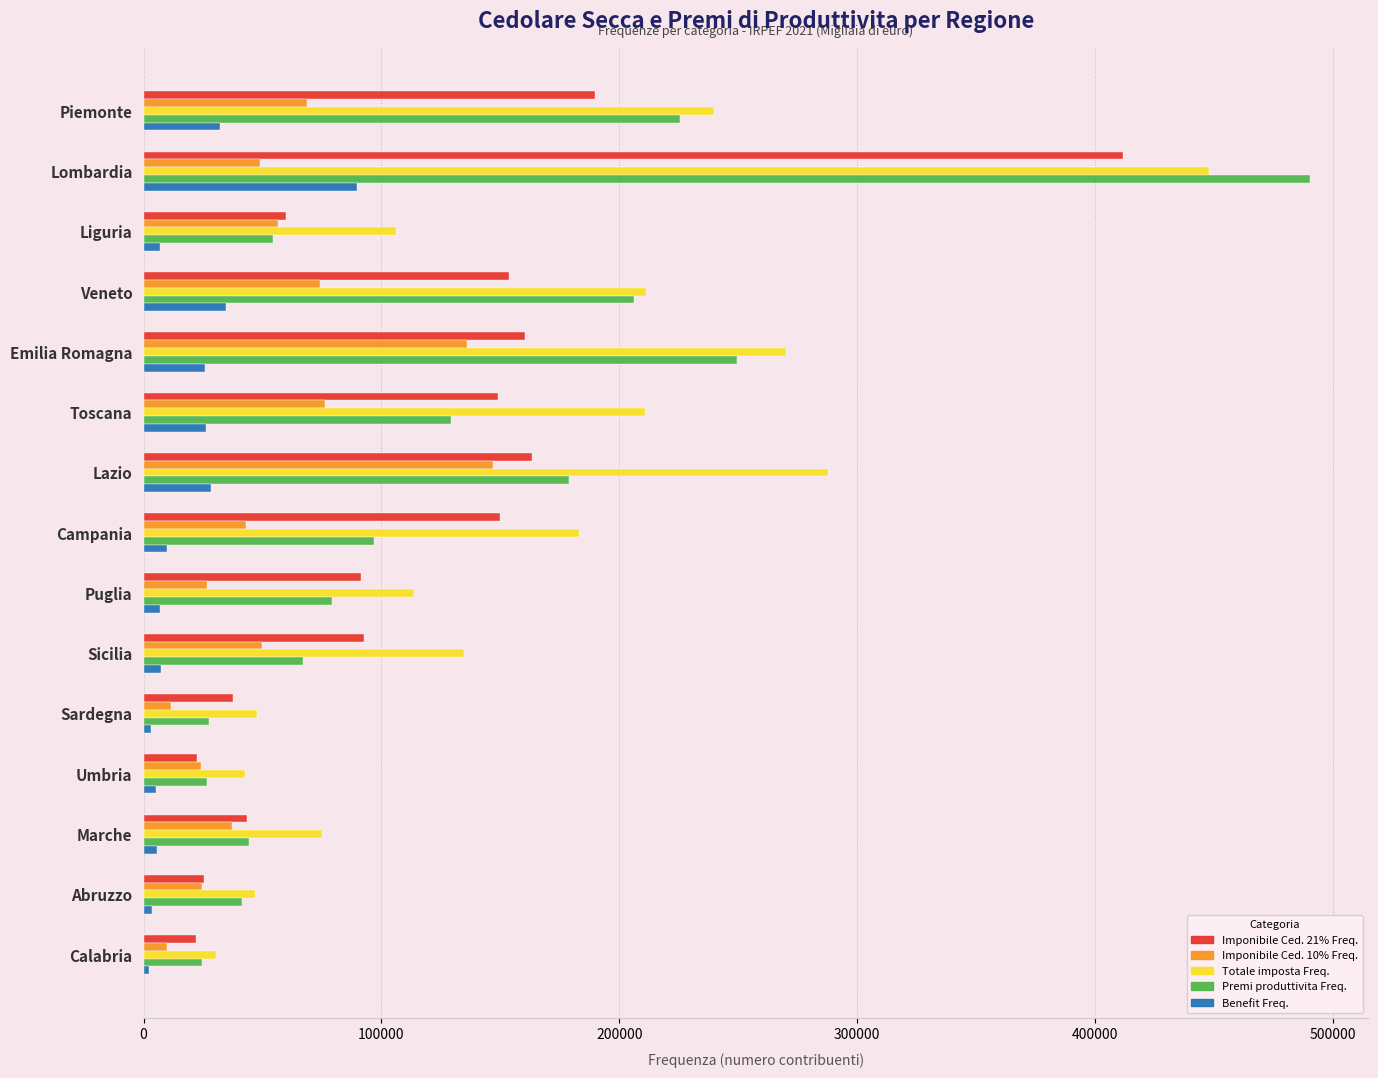

Rank the series by their maximum value, from lowest to highest.

Benefit Freq., Imponibile Ced. 10% Freq., Imponibile Ced. 21% Freq., Totale imposta Freq., Premi produttivita Freq.